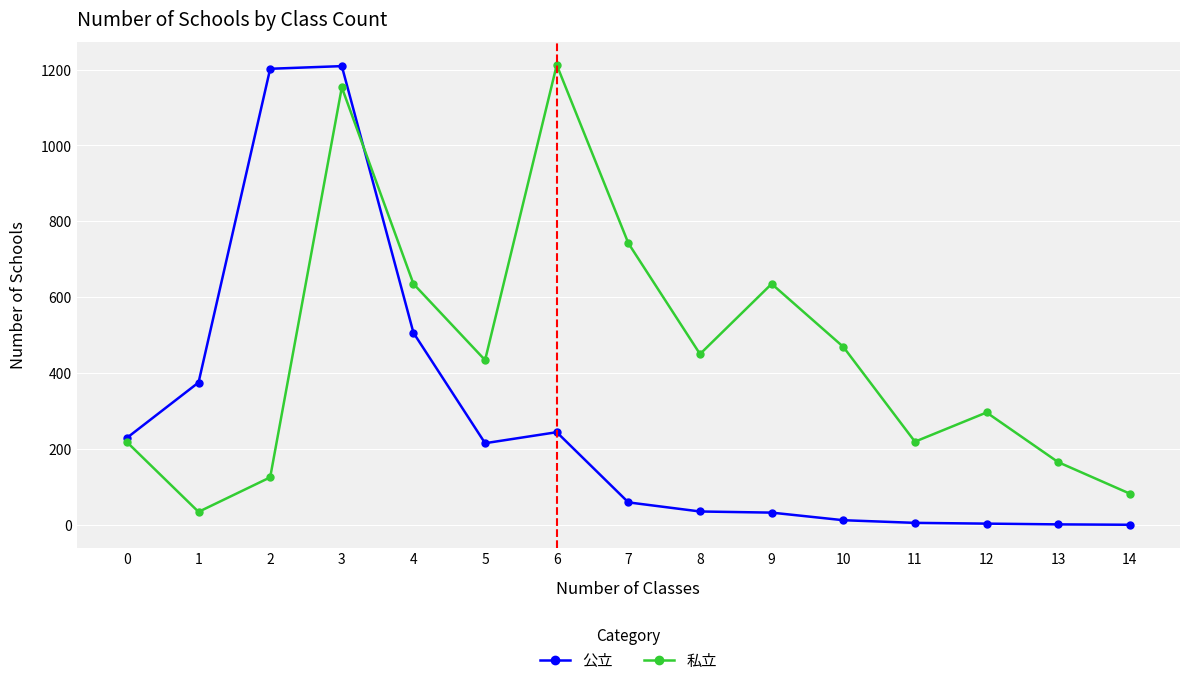

Which series has the largest total across all categories?

私立